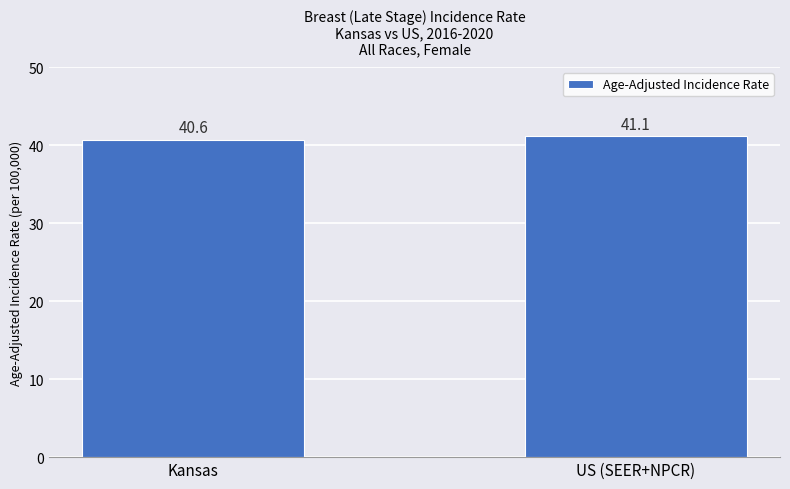

At which category does the chart reach its minimum across all series?

Kansas